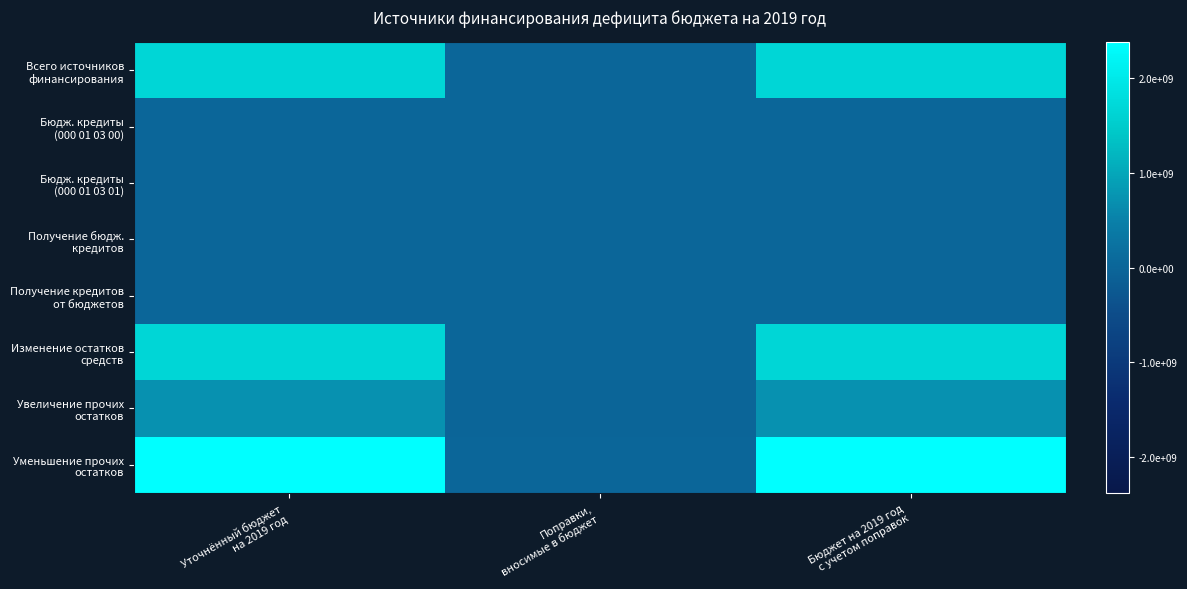

Between Бюджет на 2019 год
с учетом поправок and Поправки,
вносимые в бюджет, which is larger?

Бюджет на 2019 год
с учетом поправок